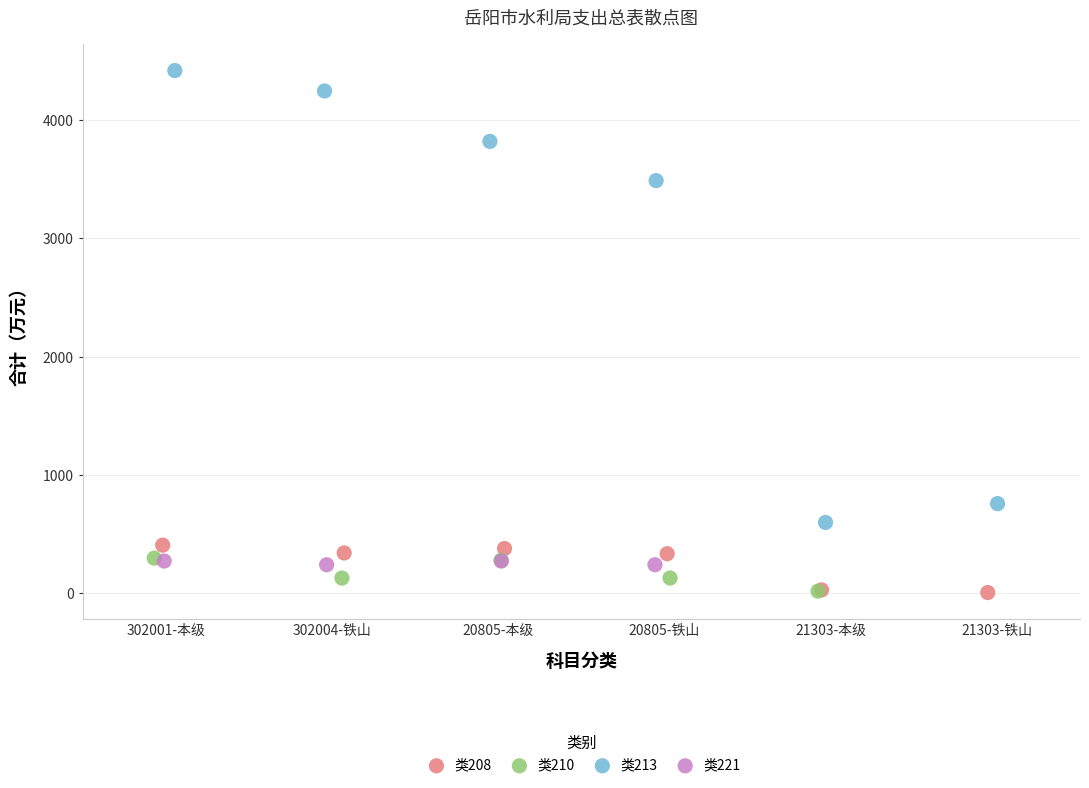

Which series contains the highest Y value?

类213